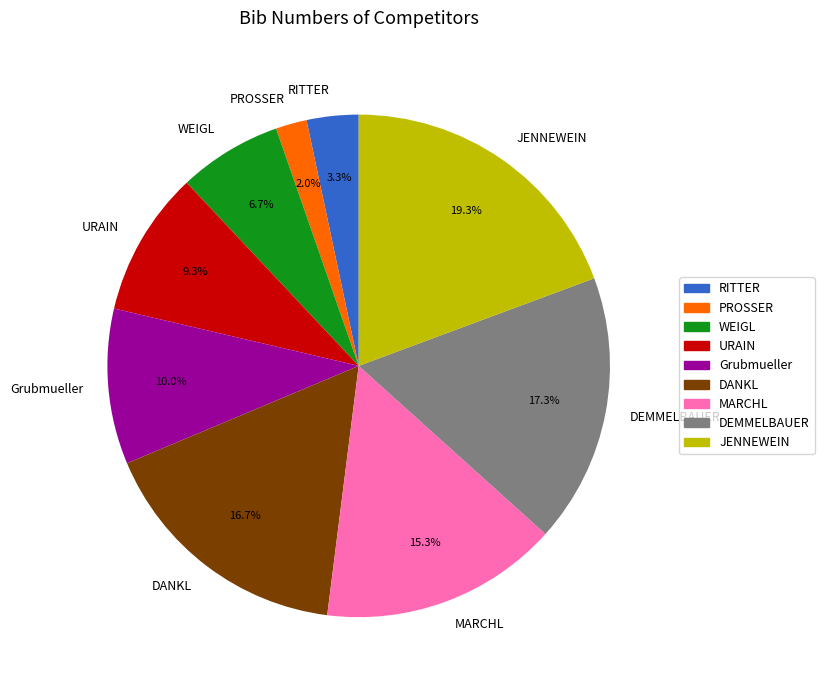

Count the number of slices in the pie.

9